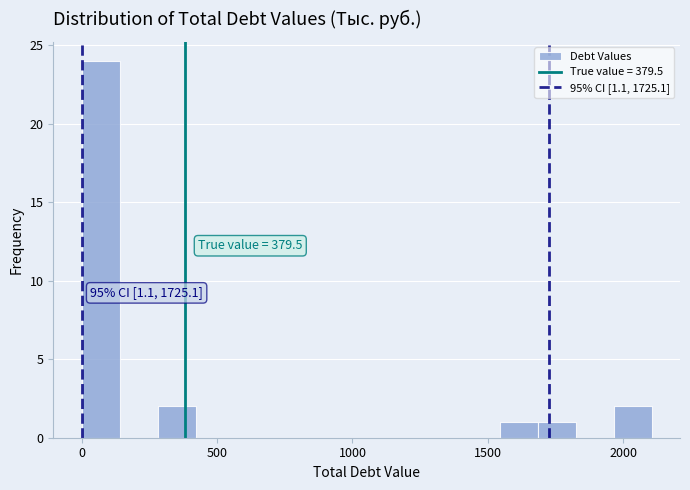

Around what value on the x-axis is the tallest bar? Give the approximate position of its centre, as read against the axis.

50